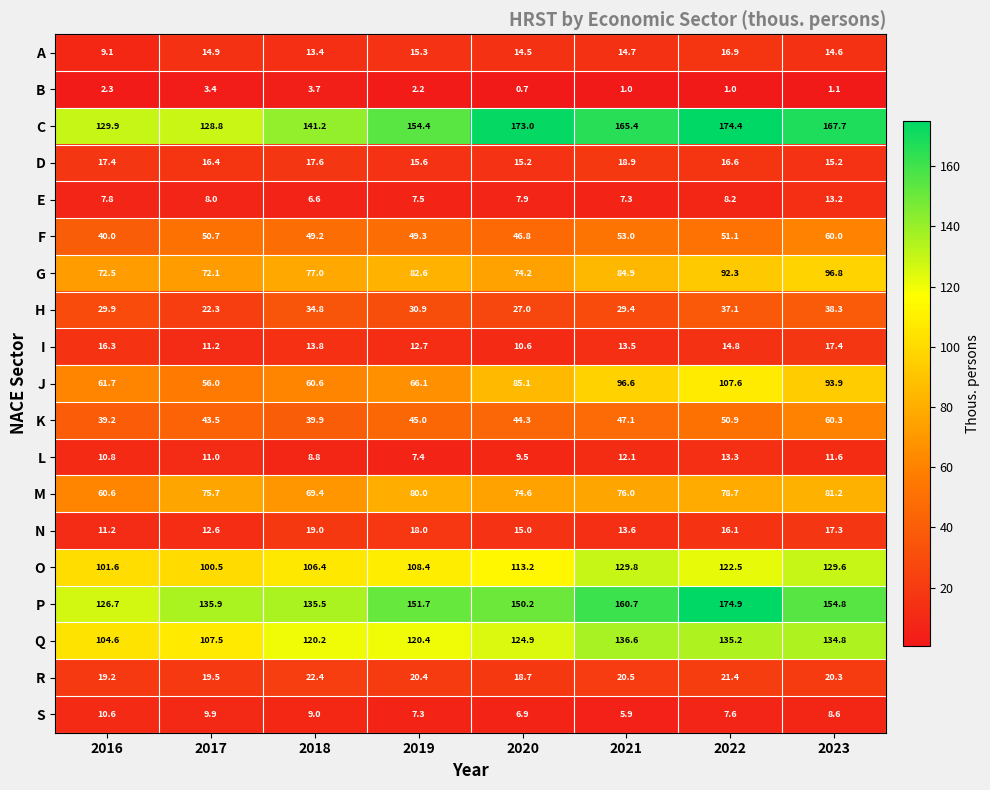

Which label corresponds to the smallest value in the chart?

2020